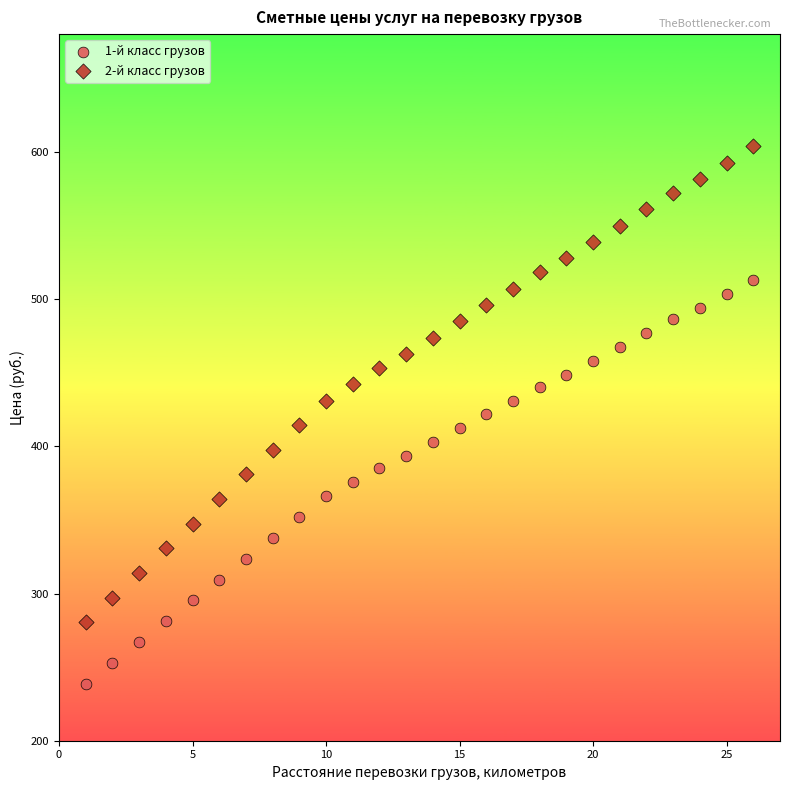

Which series has the widest spread of Y values?

2-й класс грузов